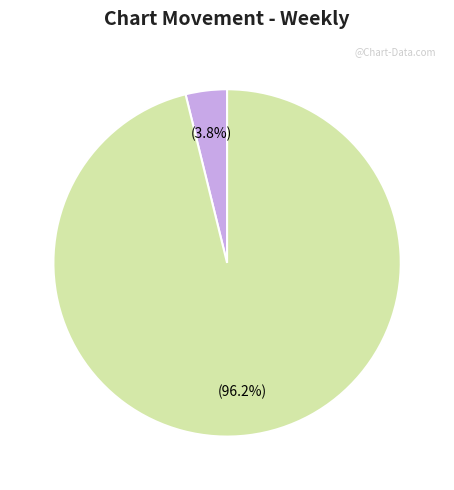

Does any single category account for the majority?

Yes